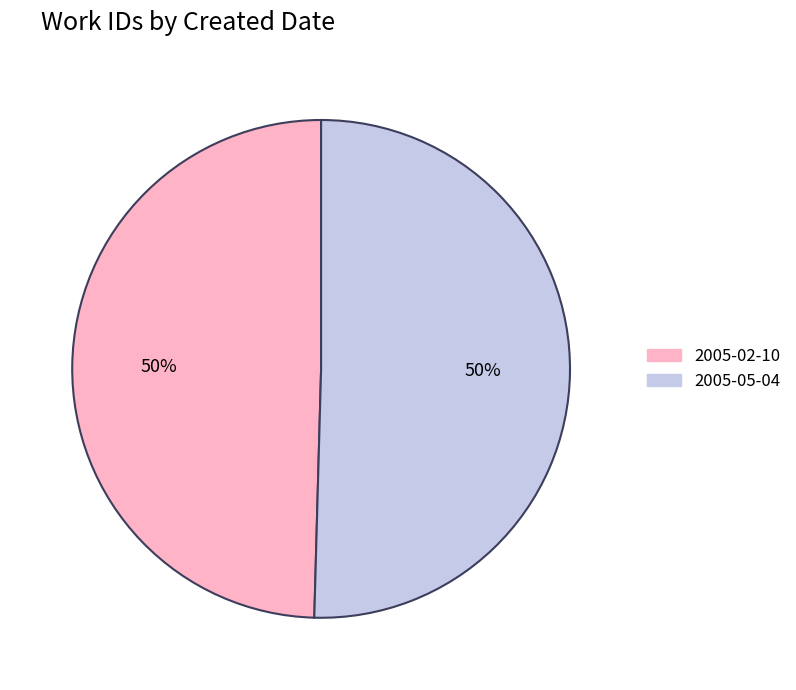

Is it true that 2005-02-10 is 36% of the pie?

False